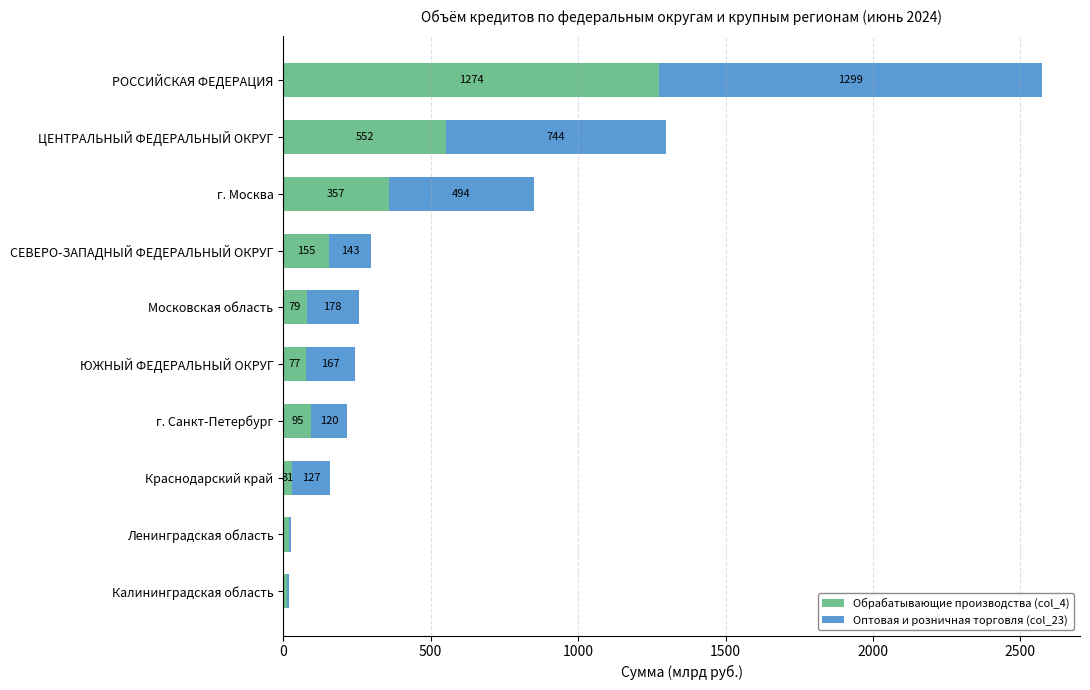

What are all the series names shown in the legend?

Обрабатывающие производства (col_4), Оптовая и розничная торговля (col_23)